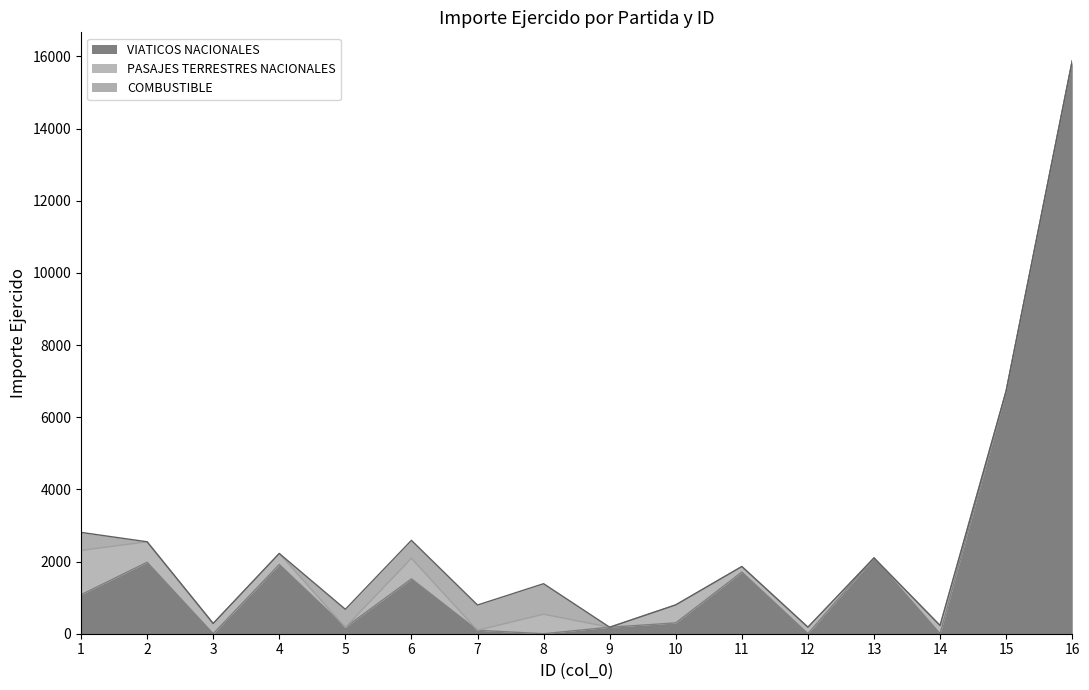

At which label does COMBUSTIBLE reach its minimum?

2